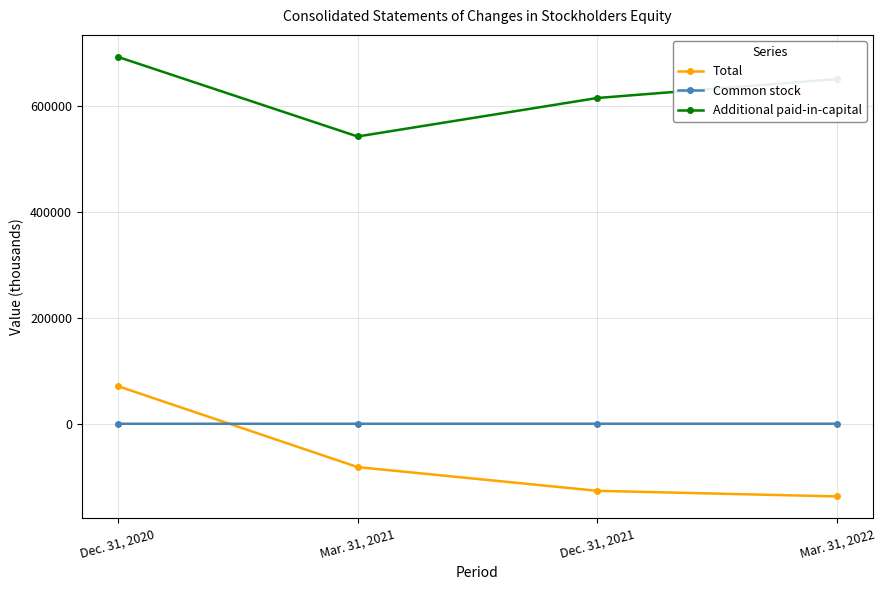

What is the label of the 2nd point from the right?

Dec. 31, 2021